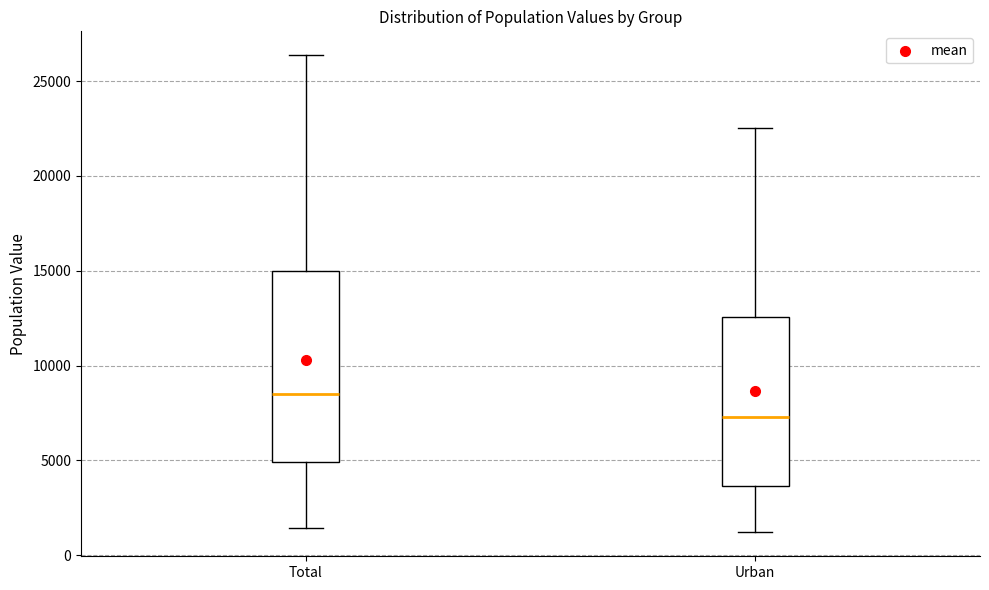

Where does the lower whisker of the box for Total end on the y-axis? The values are not printed on the chart, so give them approximately, as read against the axis.

1500